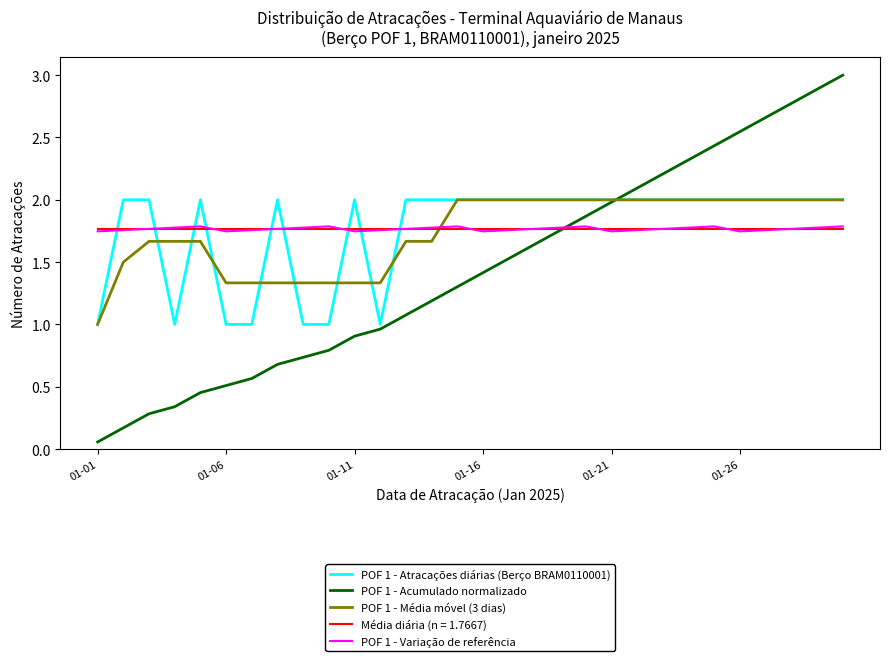

True or false: POF 1 - Atracações diárias (Berço BRAM0110001) and Média diária (n = 1.7667) cross at least once.

True